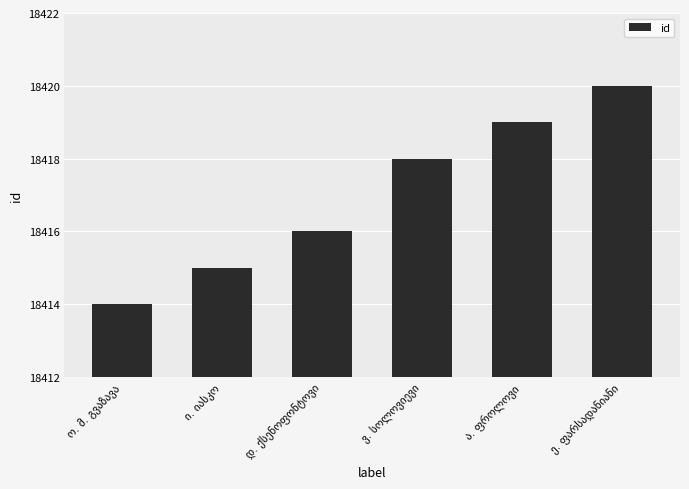

Reading left to right, list all the values displayed in this chart.

18414	18415	18416	18418	18419	18420